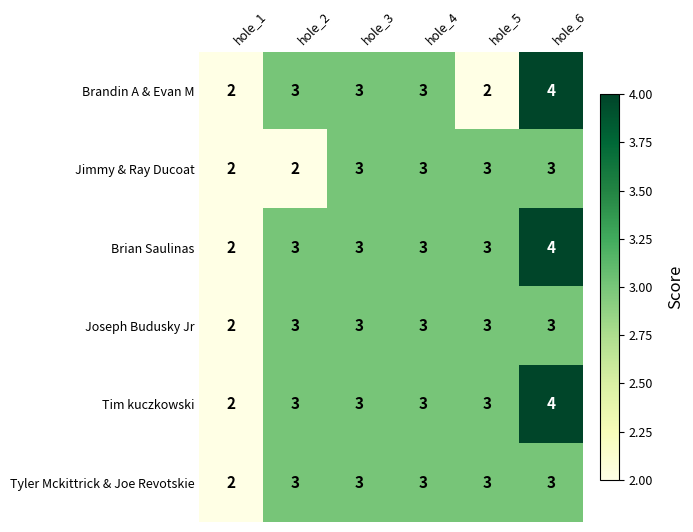

Which category has the highest value across all series?

hole_6